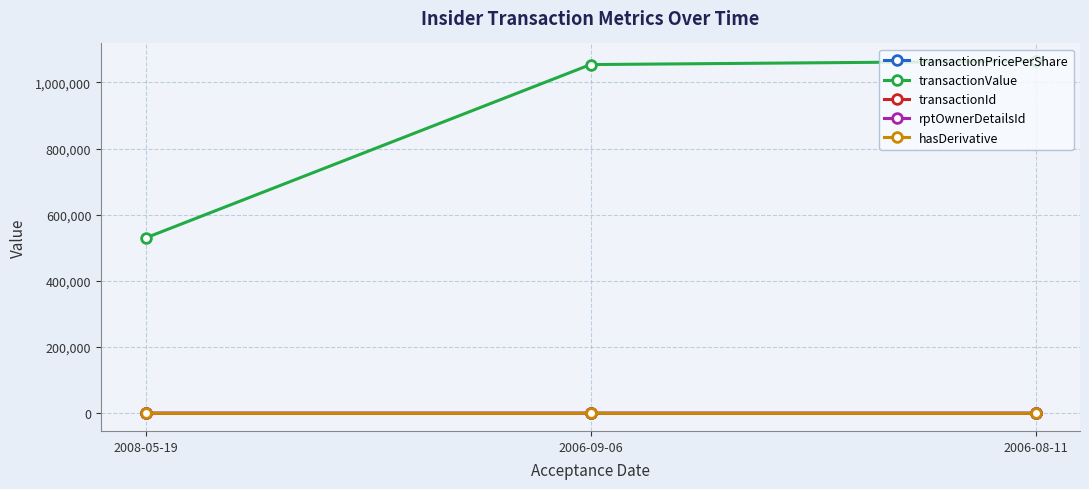

What is the sum of the transactionValue values at 2006-08-11 and 2006-09-06?

2117836.0